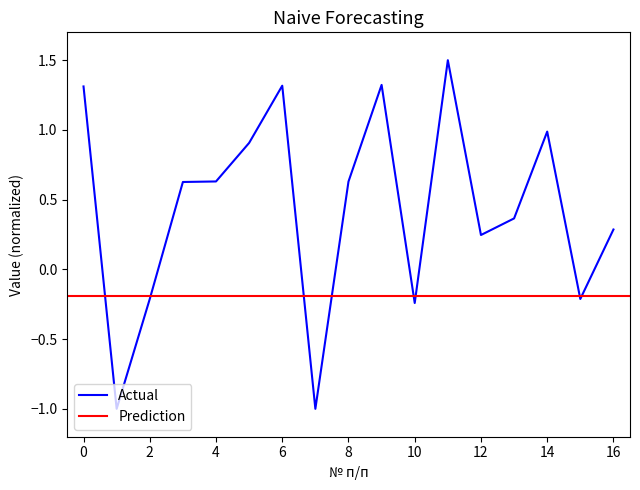

Is it true that Actual equals -0.1 at 2?

False